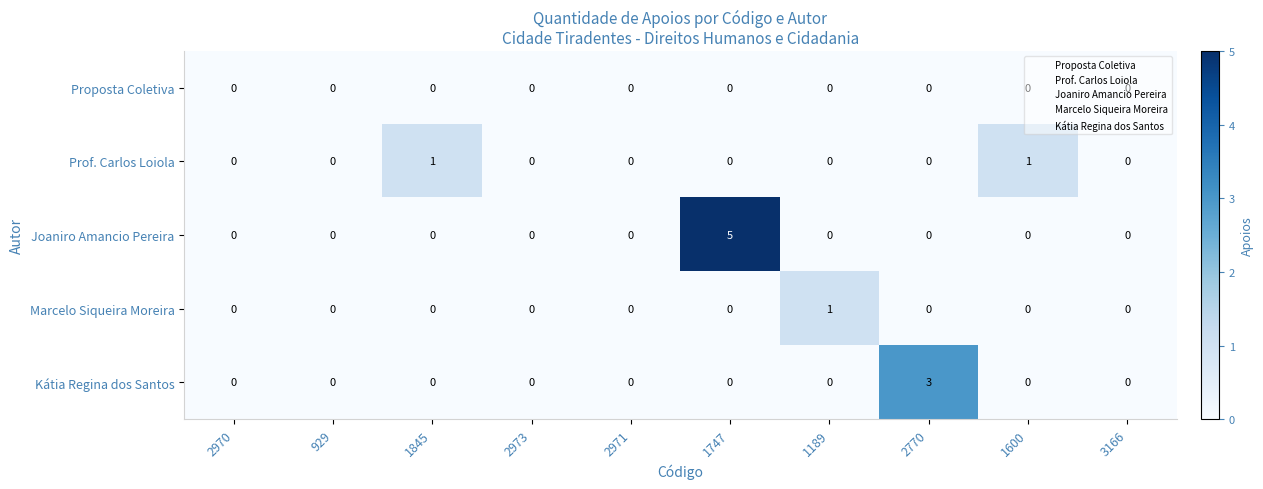

Which series has the widest spread of values?

Joaniro Amancio Pereira